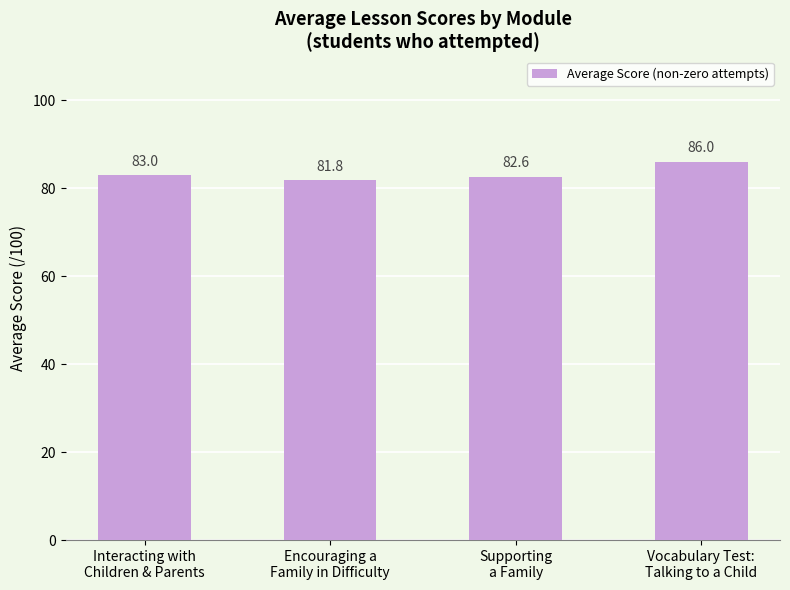

Rank the categories by value from highest to lowest.

Vocabulary Test:
Talking to a Child, Interacting with
Children & Parents, Supporting
a Family, Encouraging a
Family in Difficulty